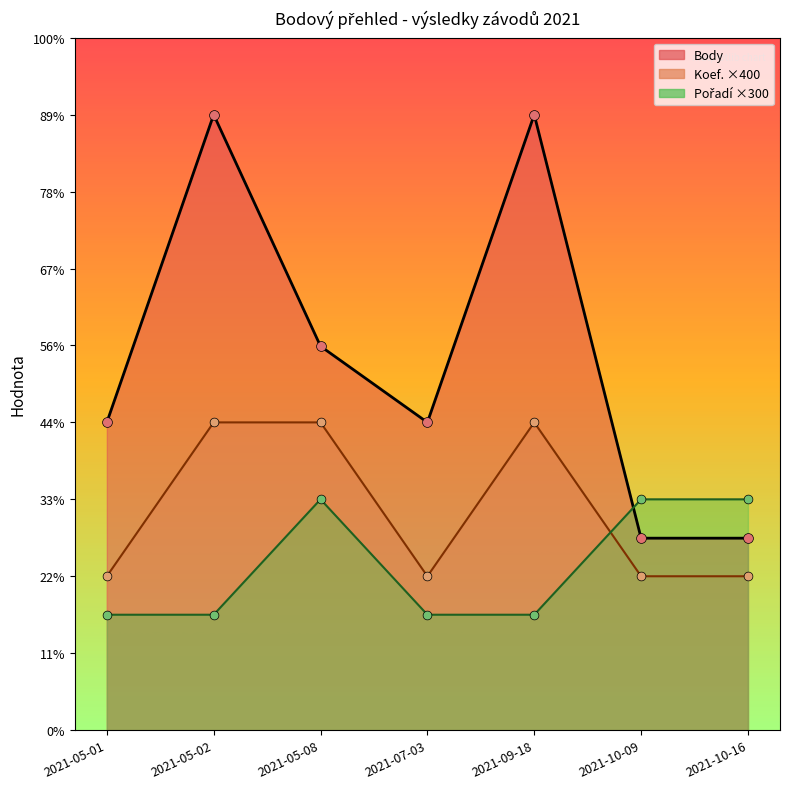

Which series contains the highest Y value?

Body